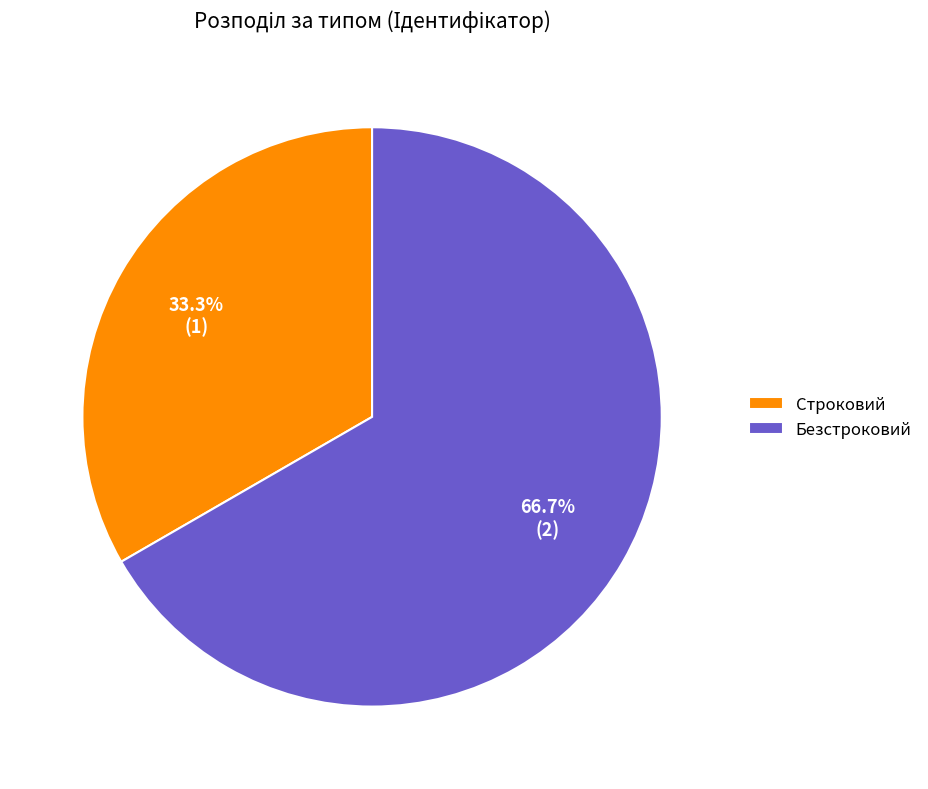

Between Безстроковий and Строковий, which is larger?

Безстроковий